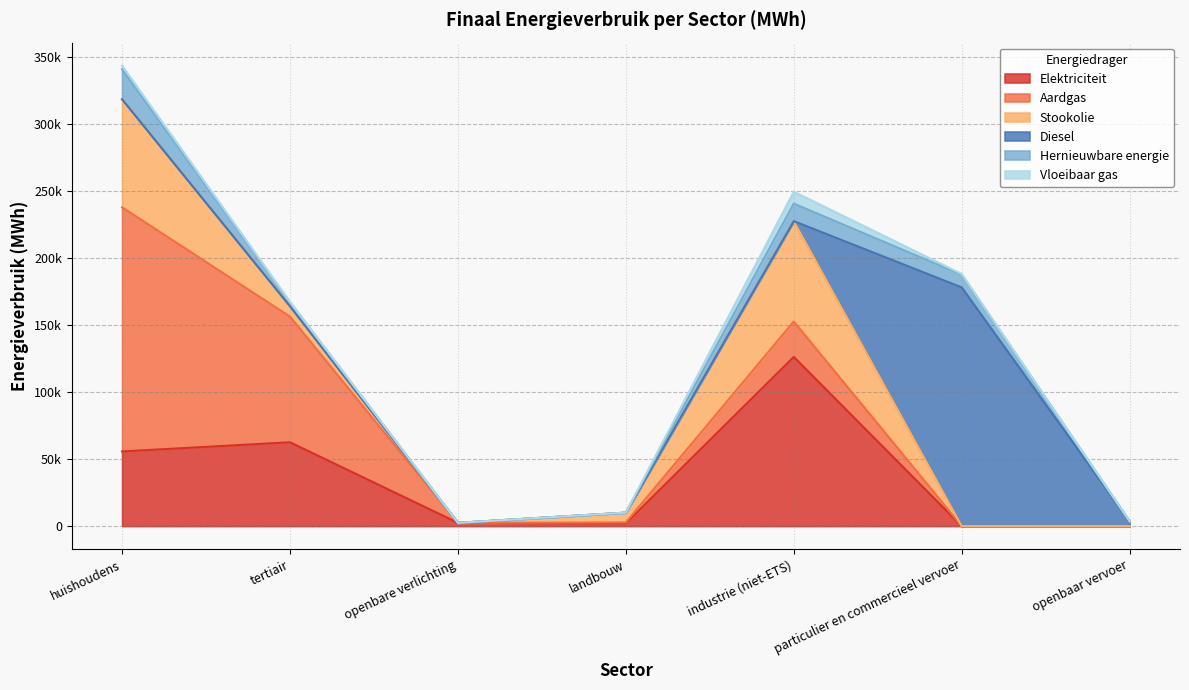

True or false: Diesel has a value of 0.0 at openbare verlichting.

True